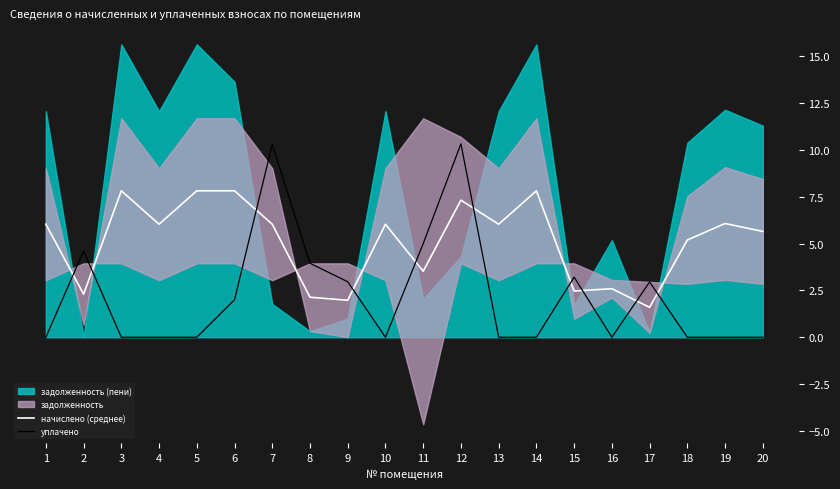

How many intersections are there between начислено (среднее) and уплачено?

10